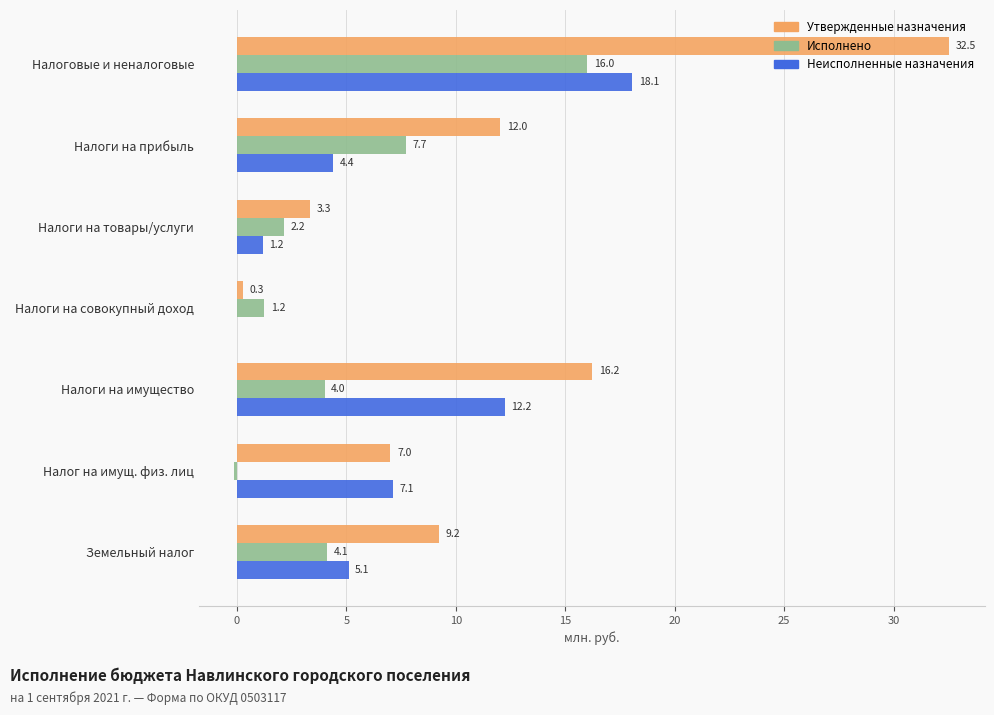

Which label corresponds to the largest value in the chart?

Налоговые и неналоговые